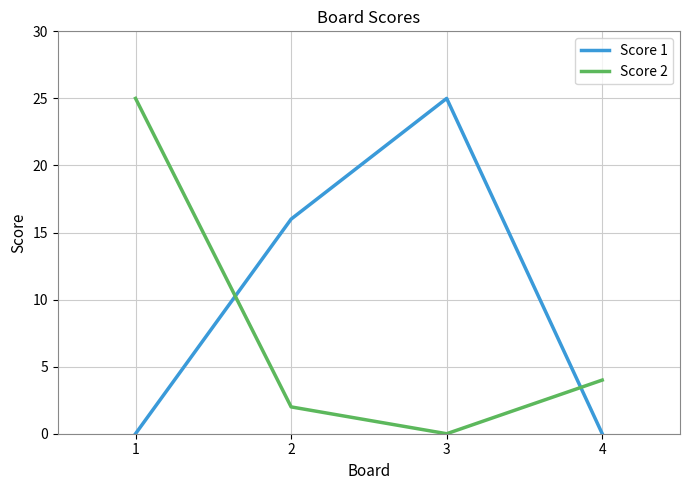

List the series in order of their overall mean, lowest first.

Score 2, Score 1